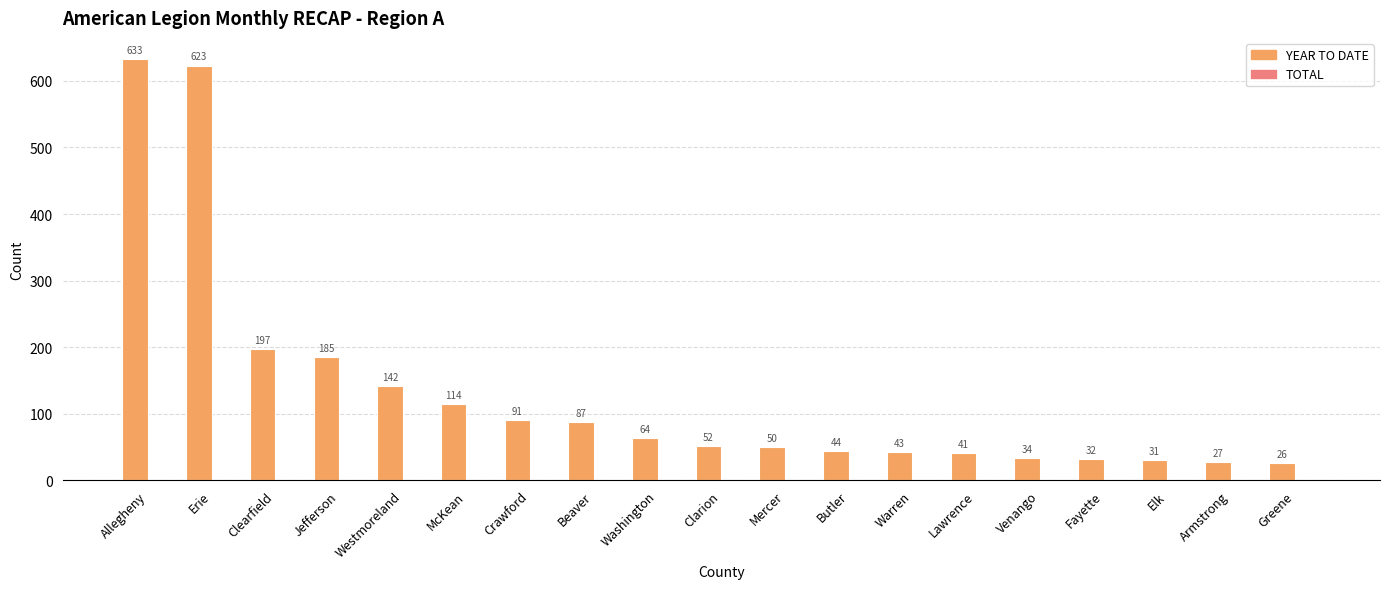

What is the ratio of the value at Warren to the value at Venango?

1.3